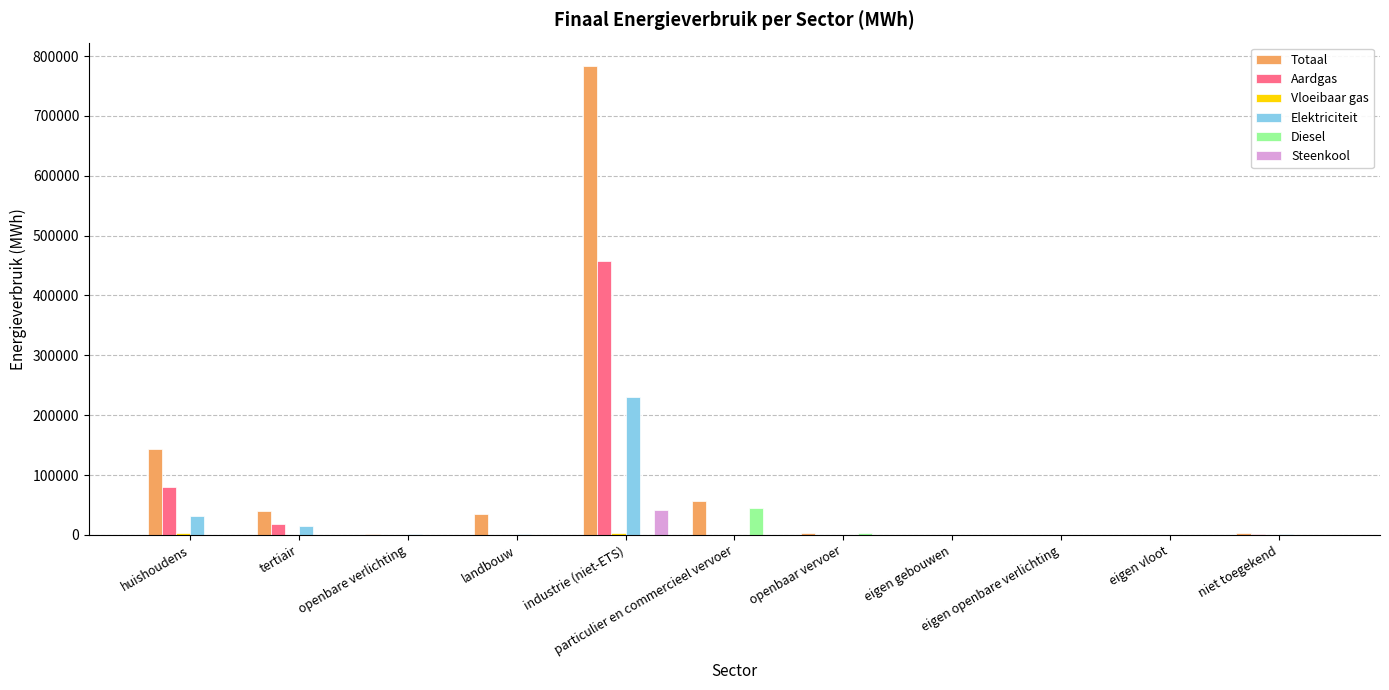

Between huishoudens and industrie (niet-ETS), which series saw the biggest shift?

Totaal